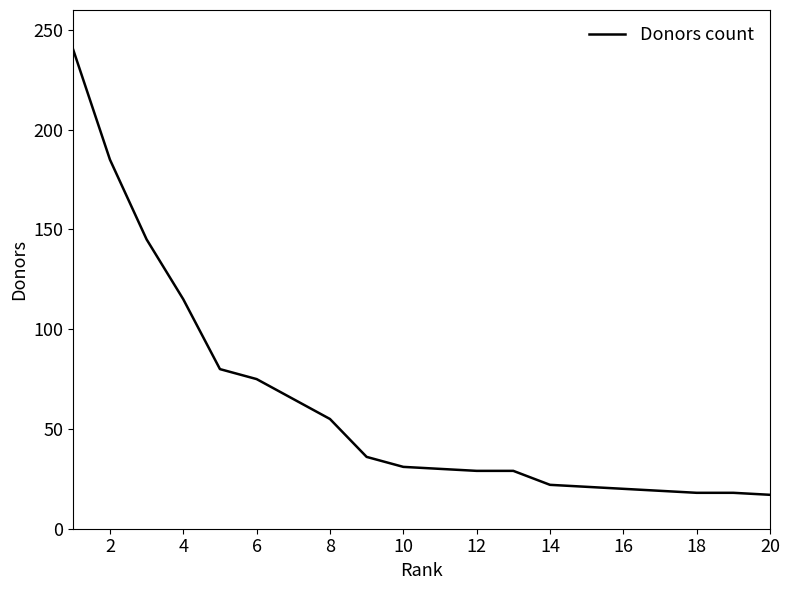

What is the difference between the maximum and minimum values?

223